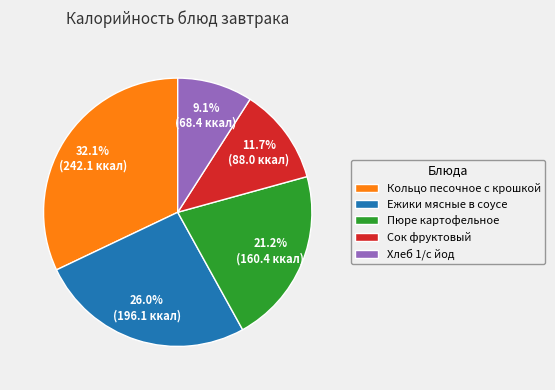

The Кольцо песочное с крошкой slice represents 20% of the pie. True or false?

False